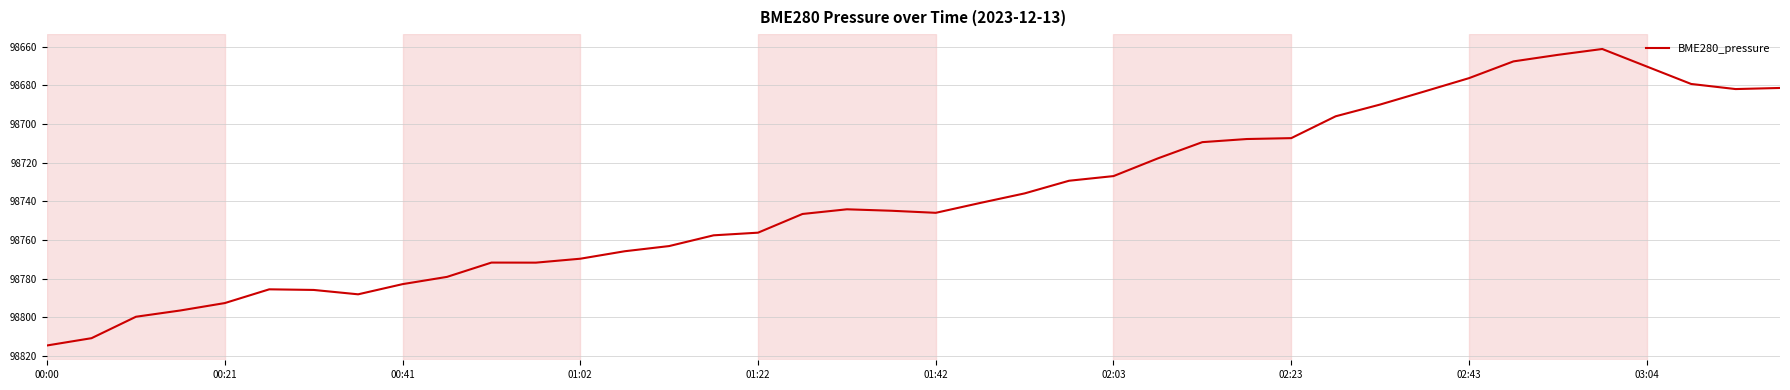

What is the difference between the maximum and minimum values?

153.2